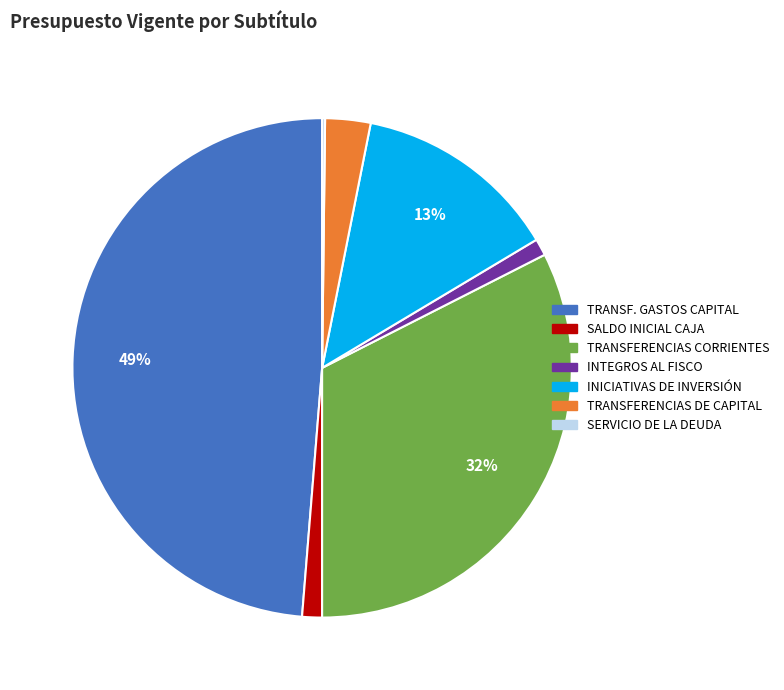

Does any single category account for the majority?

No